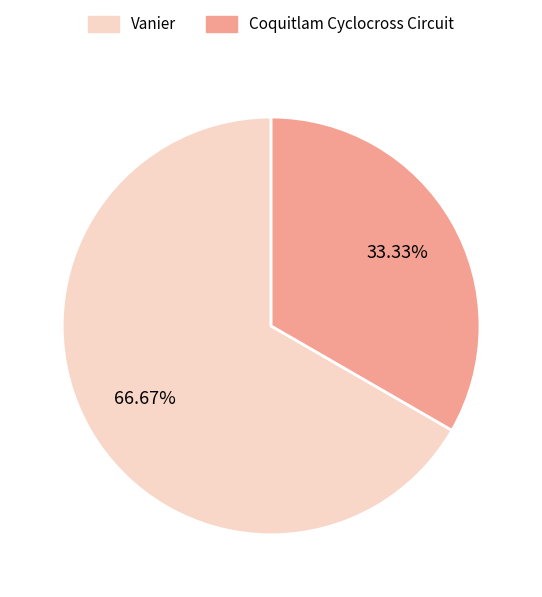

To the nearest percent, what is the average slice percentage?

50%